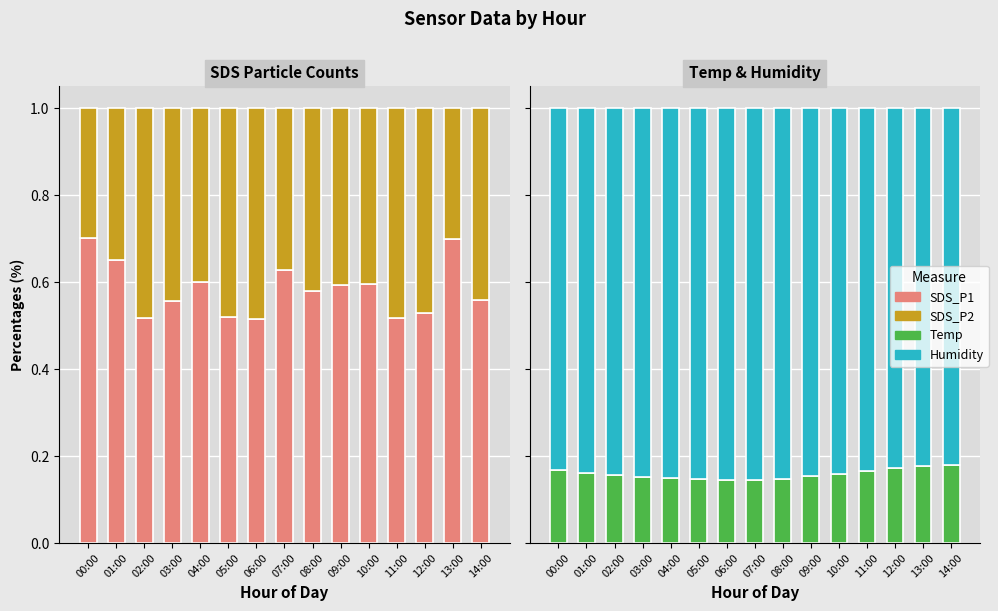

What position from the left is 12:00?

13